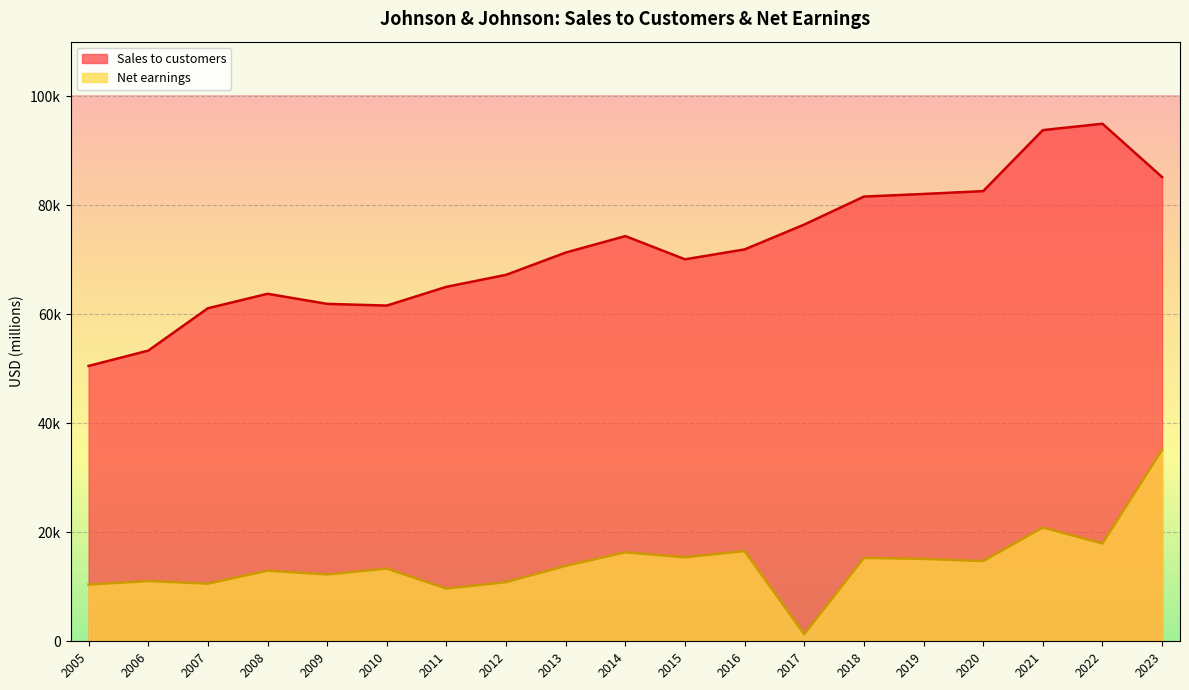

What is the total value across all series at 2023?

120312